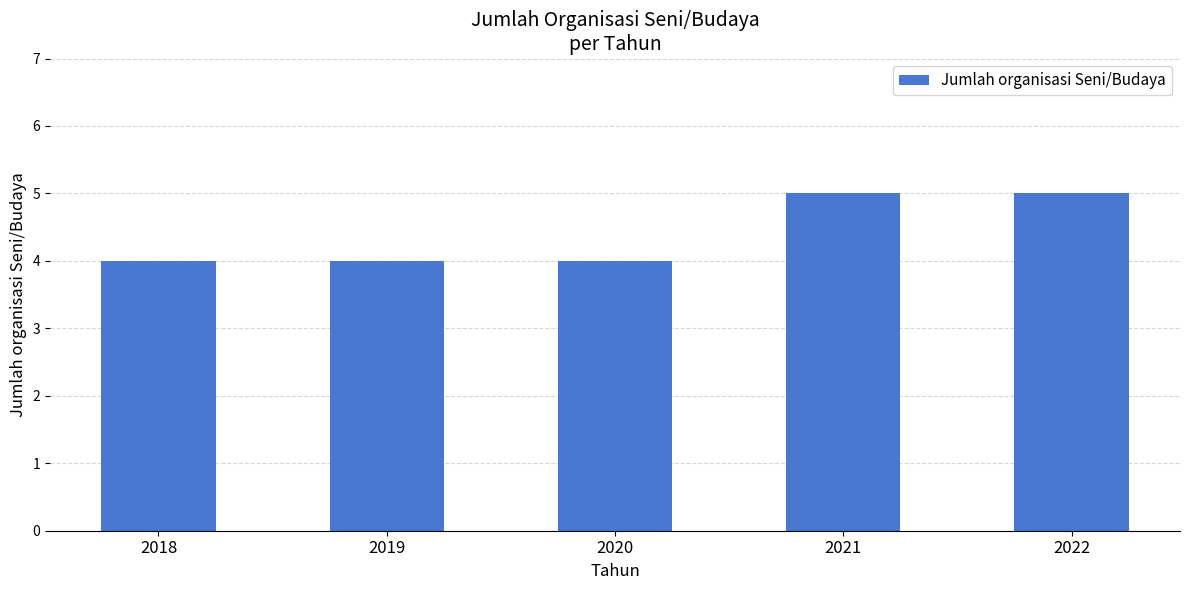

Reading left to right, transcribe all the data shown in this chart.

2018=4	2019=4	2020=4	2021=5	2022=5